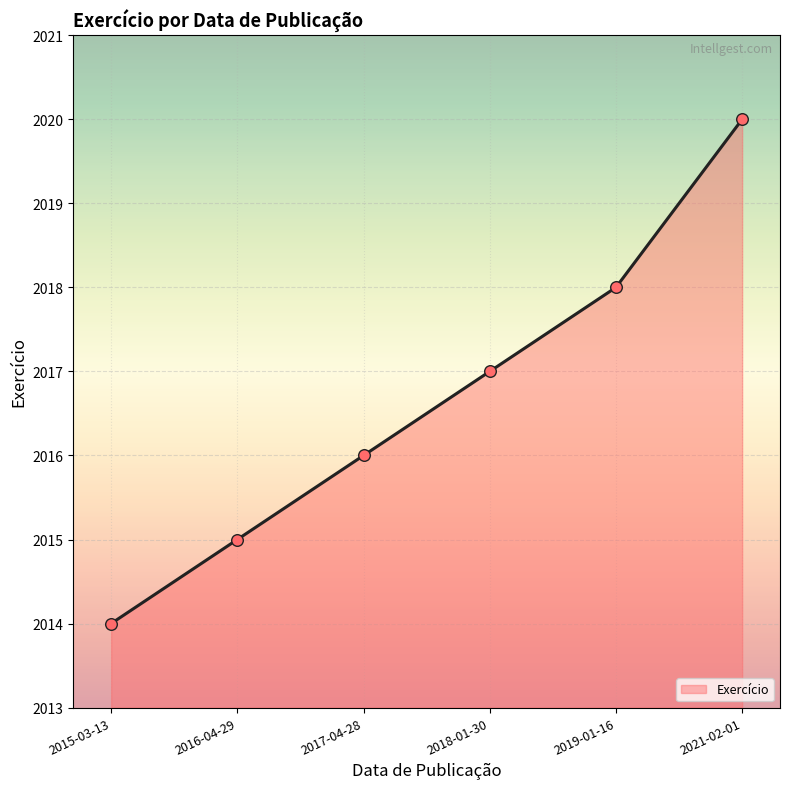

Which has a higher value, 2015-03-13 or 2019-01-16?

2019-01-16